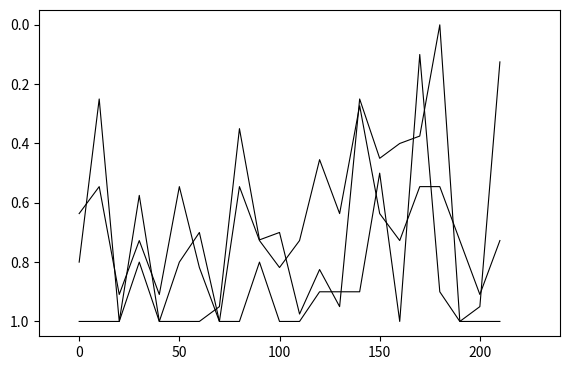

How many lines are shown in the chart?

3